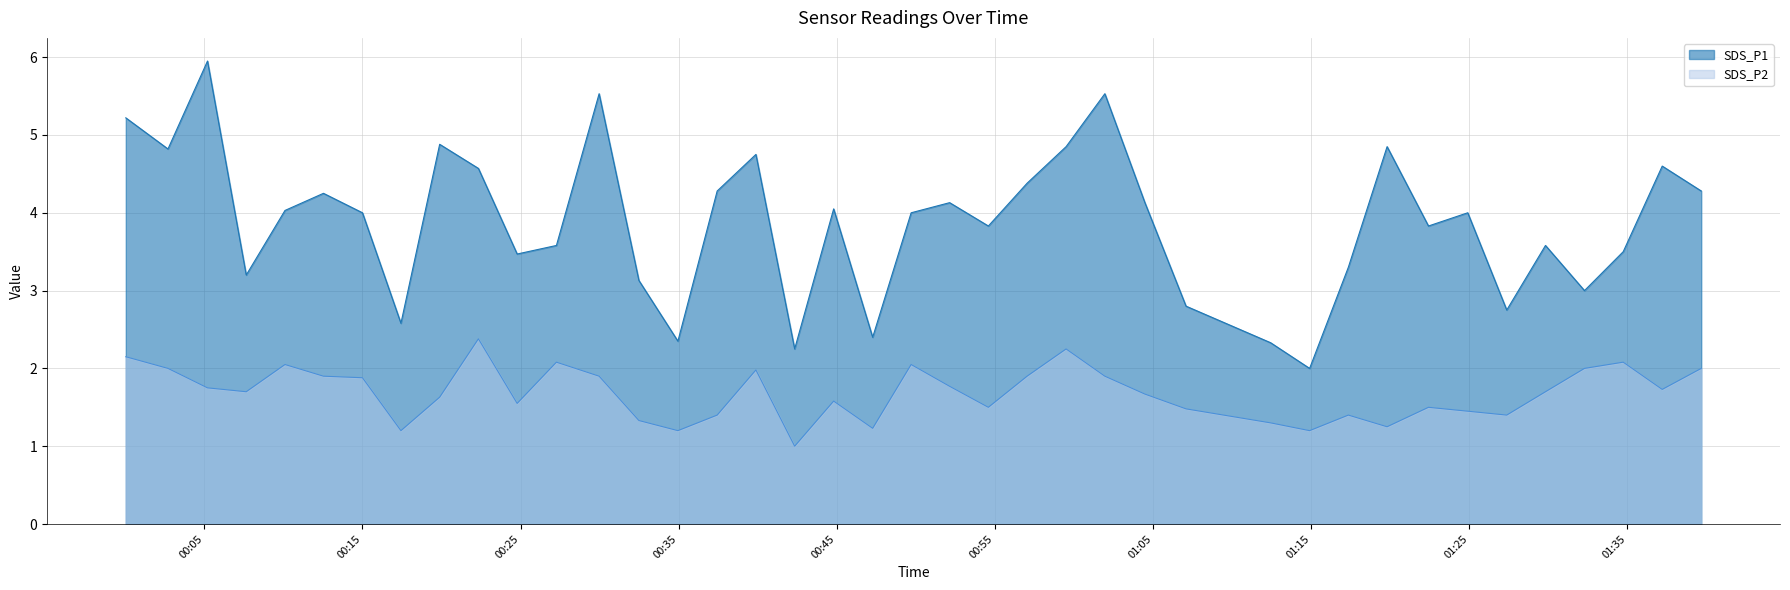

Does the chart have visible grid lines?

Yes